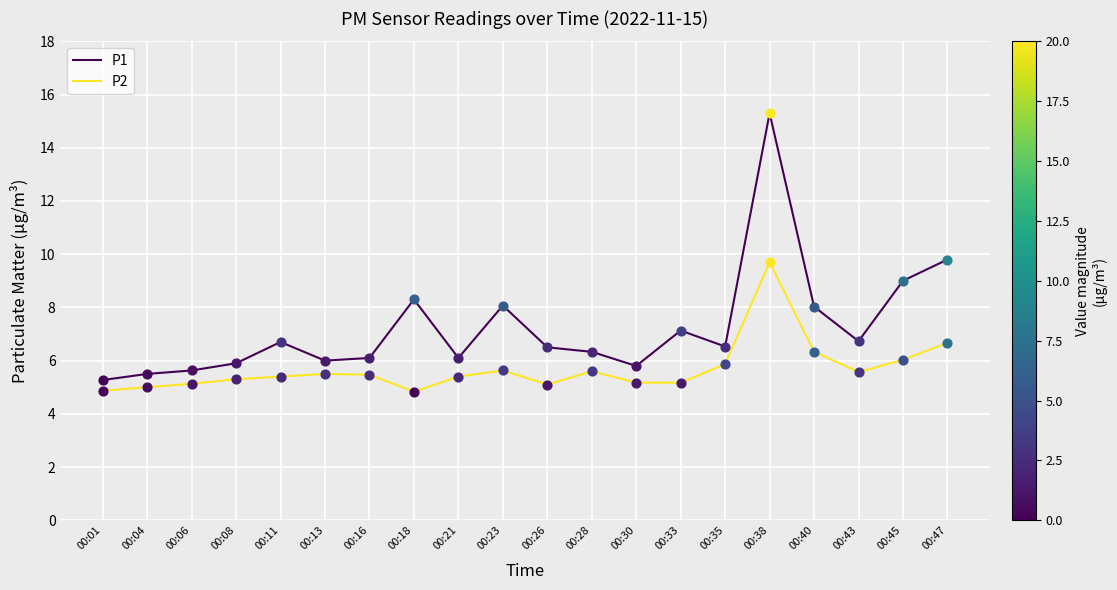

What is the spread (max minus min) of values at 00:06?

0.5